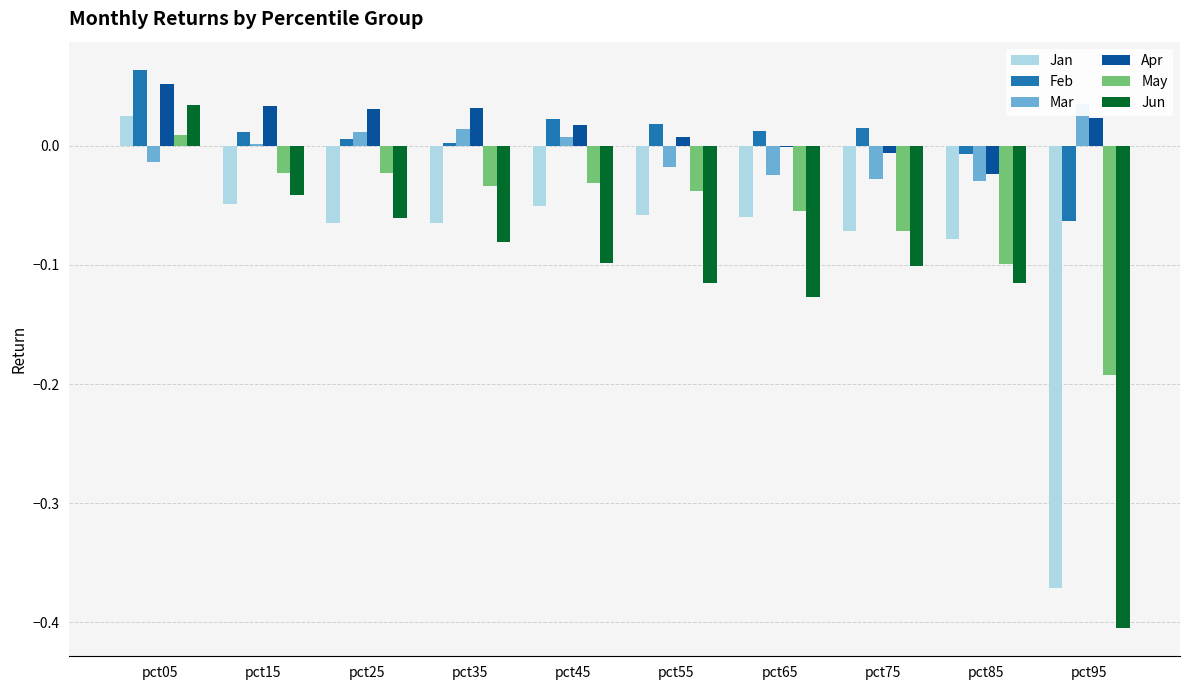

How many values in the Mar series are below 0?

5